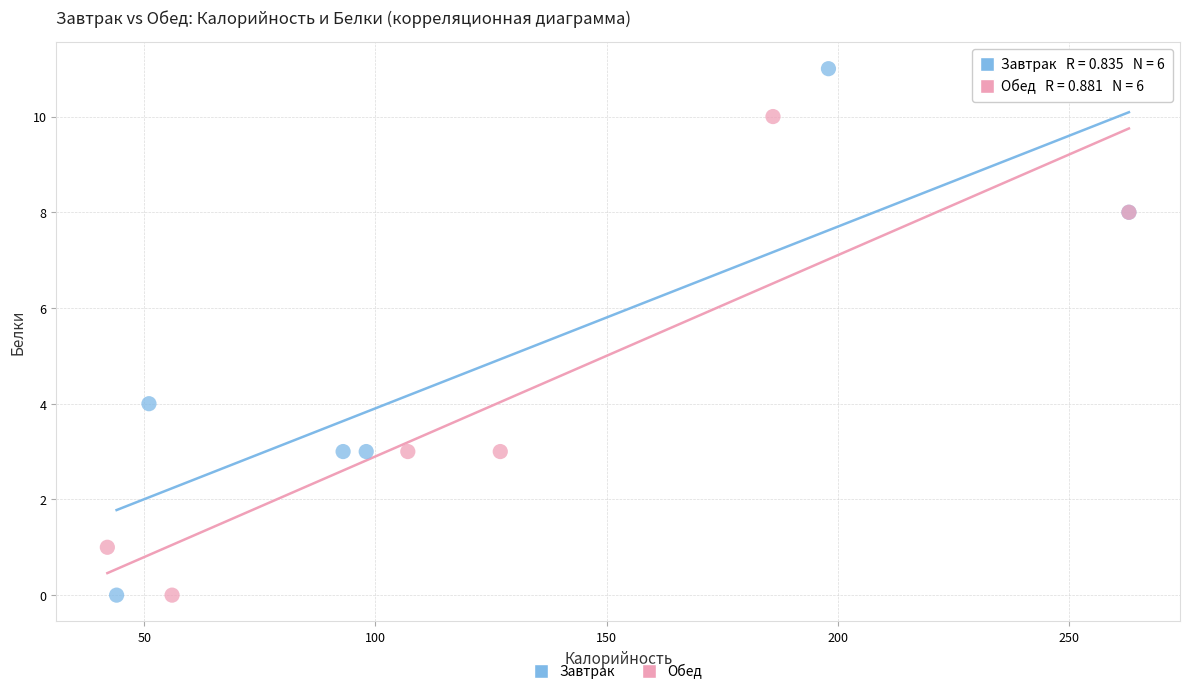

Which series contains the highest Y value?

Завтрак